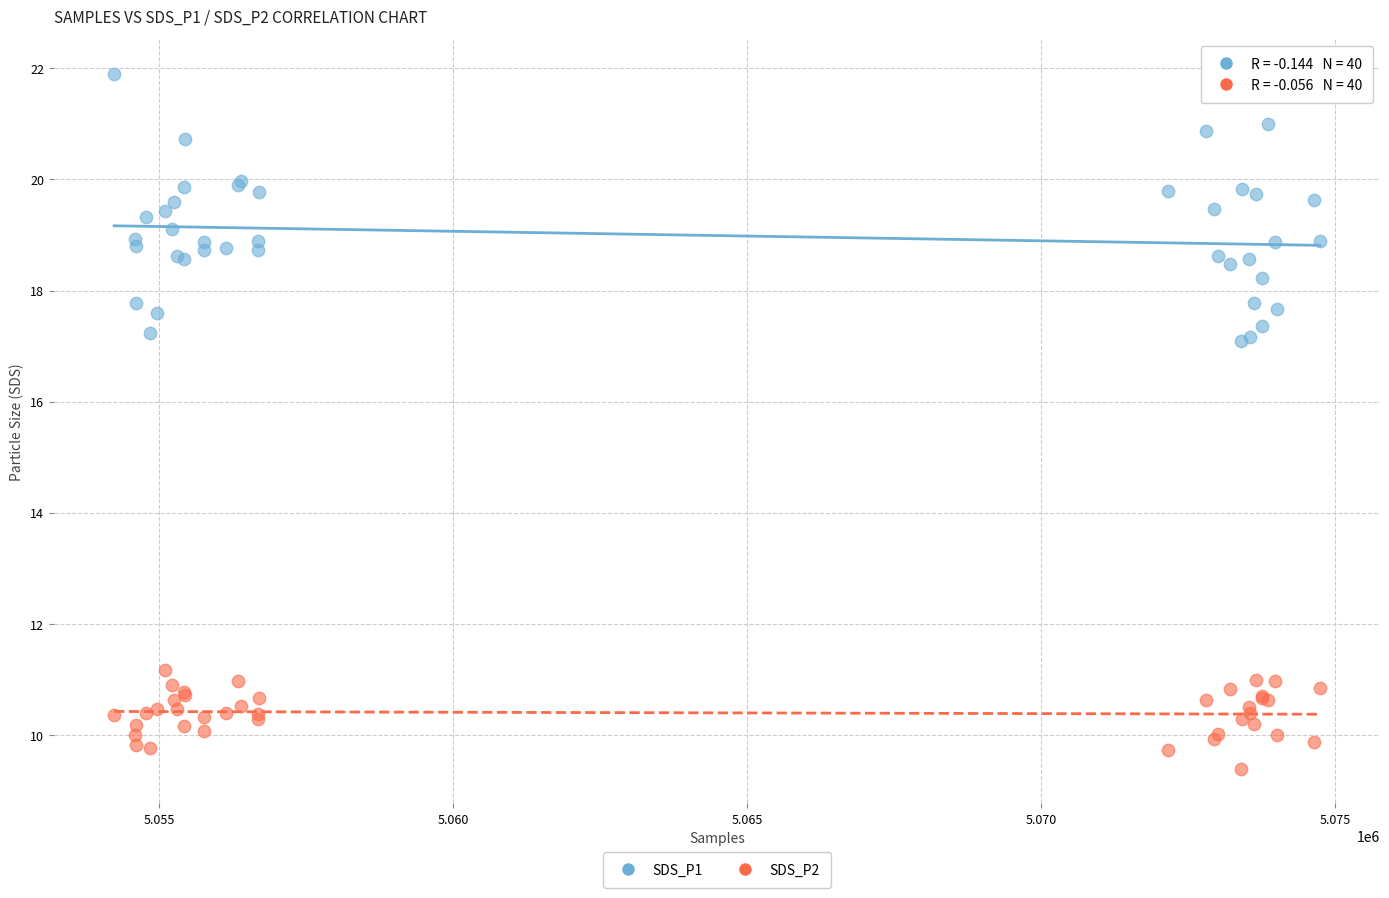

Which series has the largest Y range (max minus min)?

SDS_P1